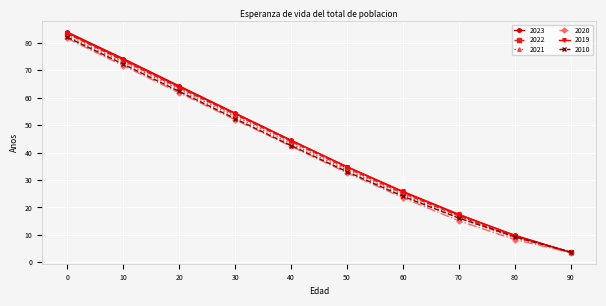

What is the spread (max minus min) of values at 50?

2.2